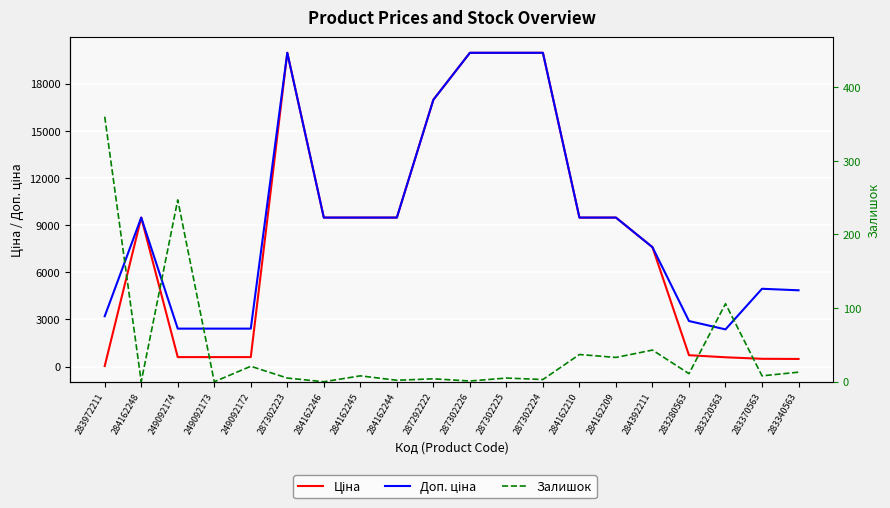

How many data points in Ціна are less than 9480?

9